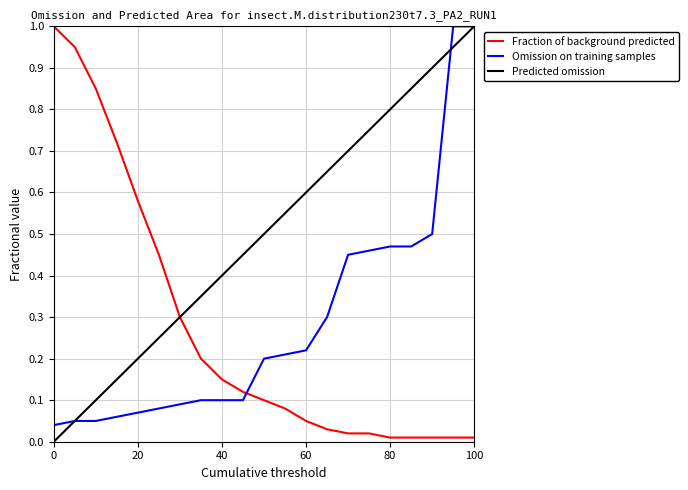

Count the number of categories in the chart.

21